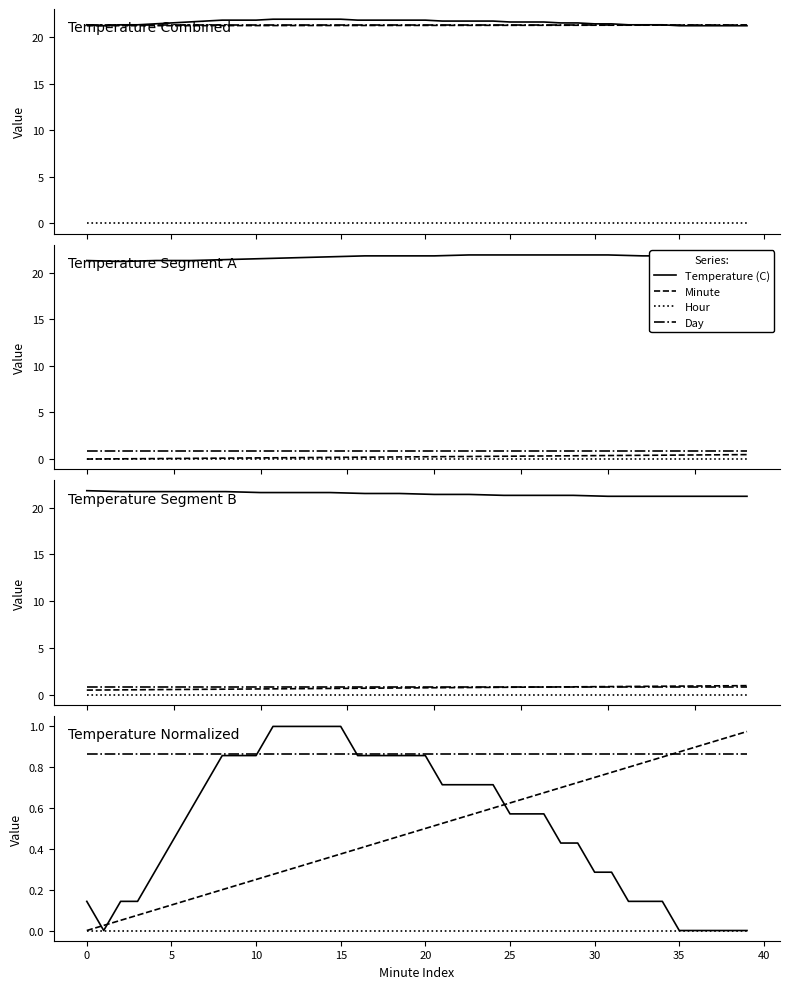

Is the value of Temperature (C) at 22 greater than the value of Minute at 13?

Yes